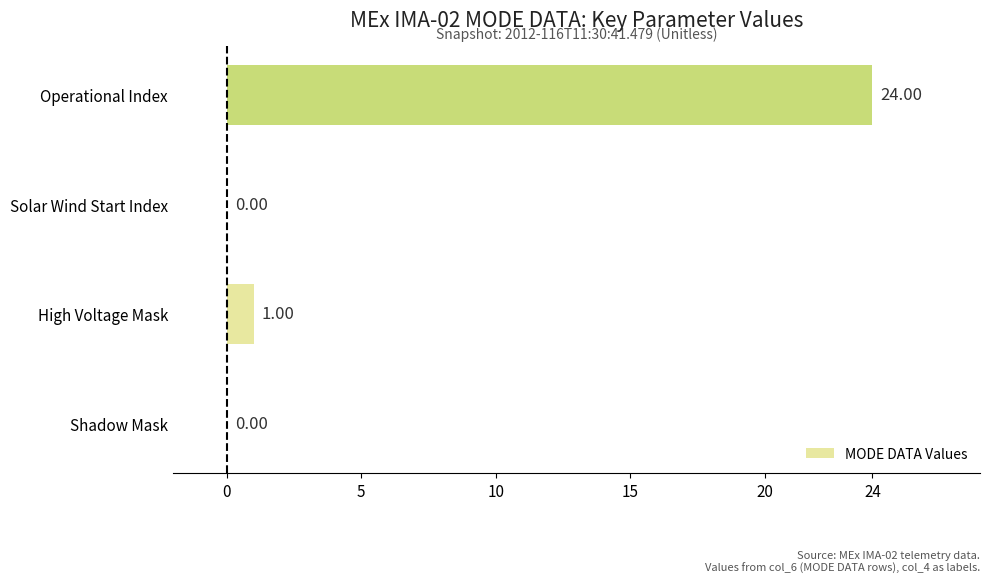

At which label is the value closest to 12?

High Voltage Mask